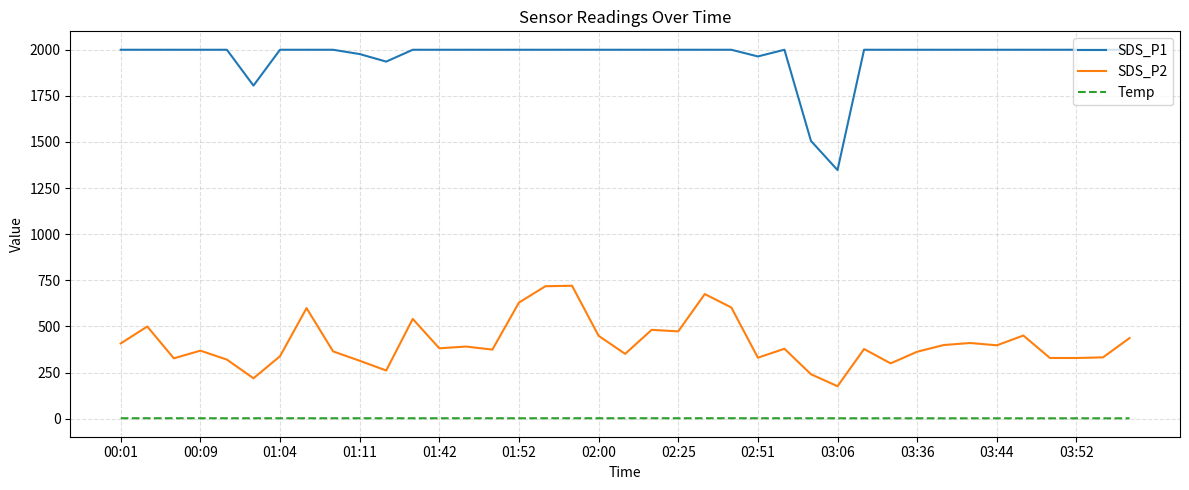

How many values in the SDS_P2 series exceed 378?

20